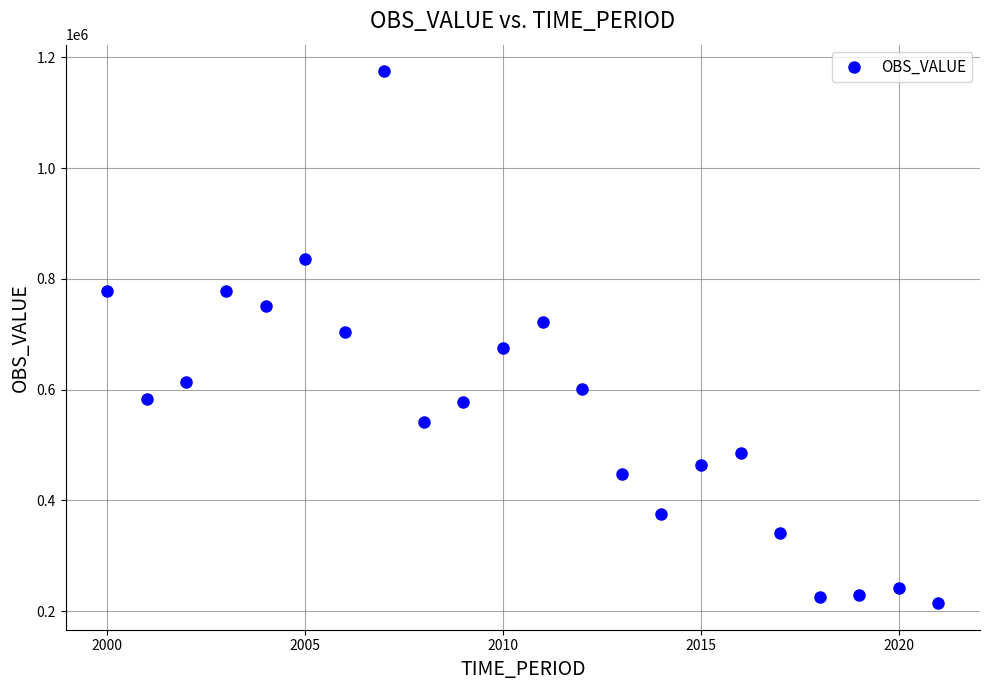

What is the range of Y values (max minus min)?

960551.7